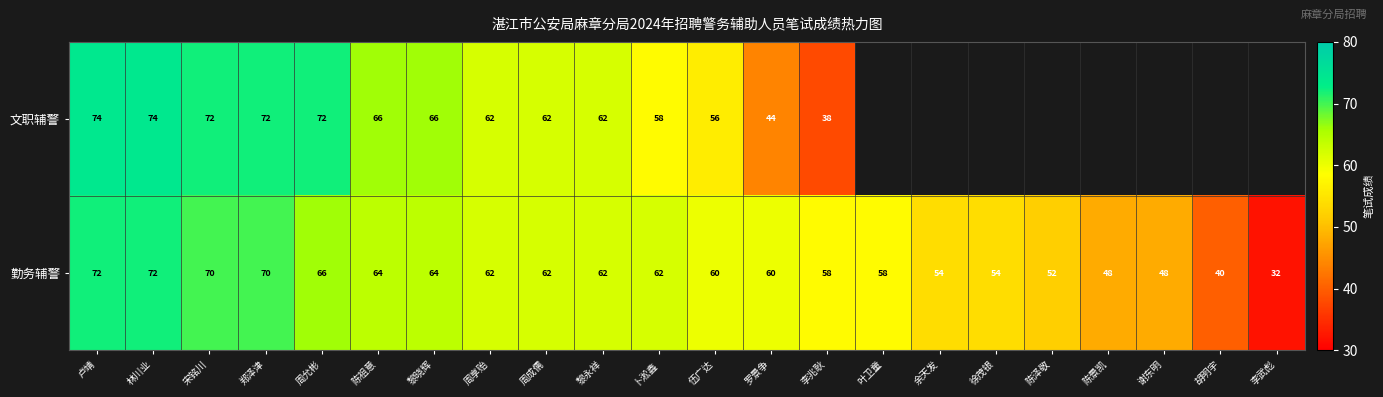

The value of 文职辅警 at 卢靖 is 42.6. True or false?

False